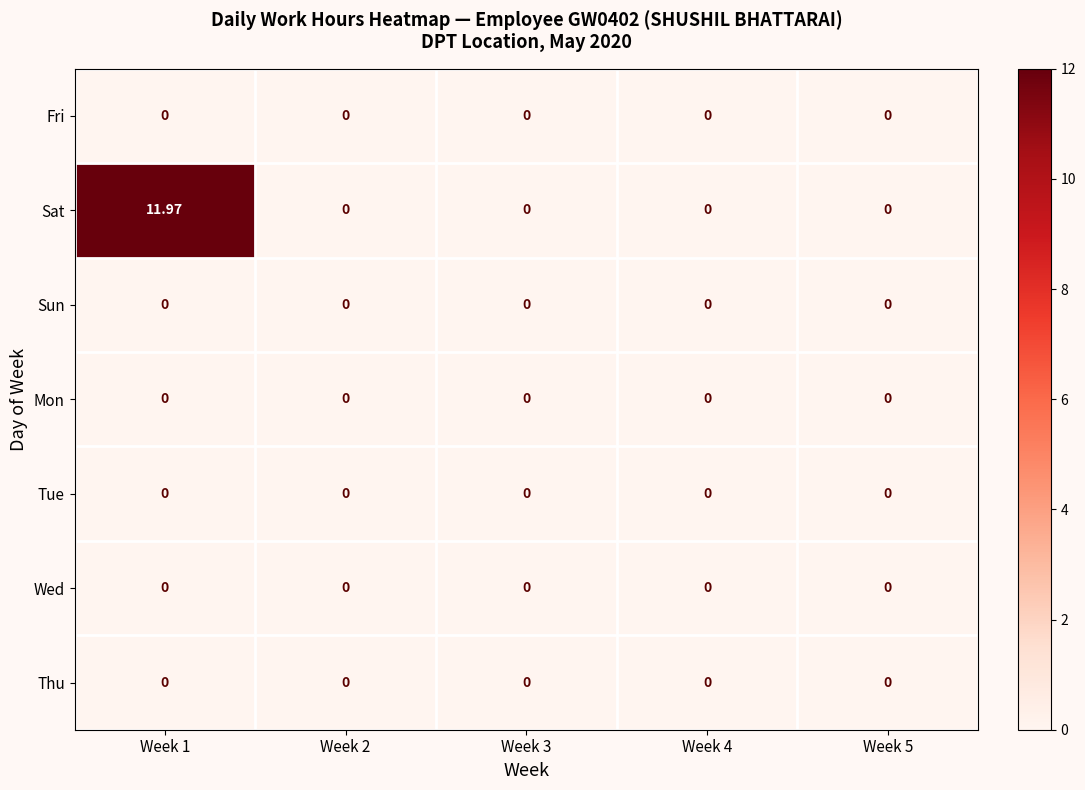

Which series has the largest total across all categories?

Sat